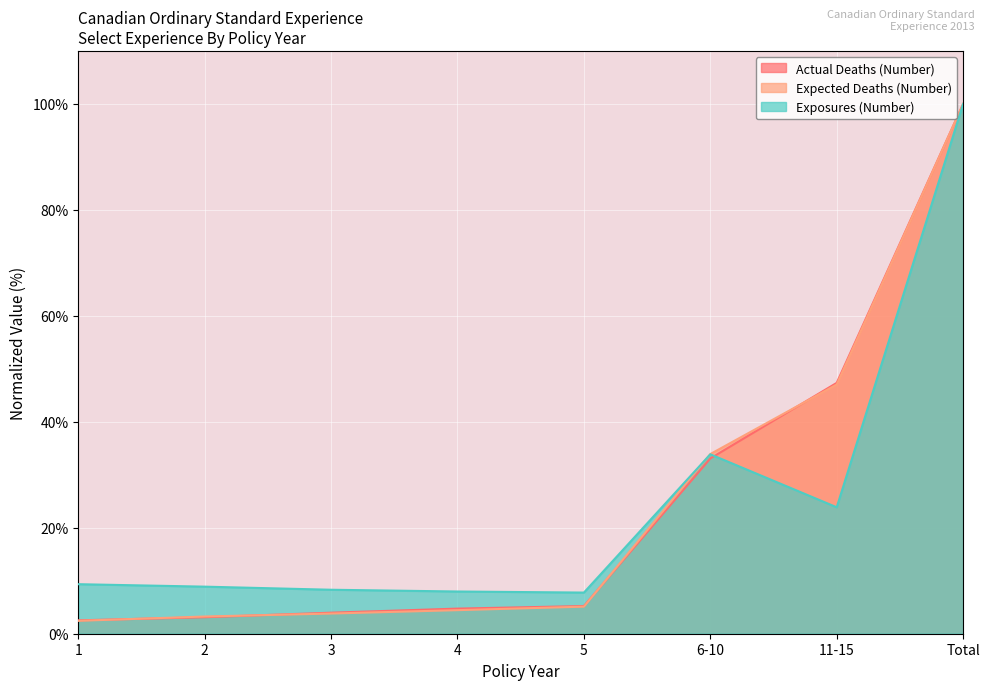

At which label does Exposures (Number) reach its minimum?

5